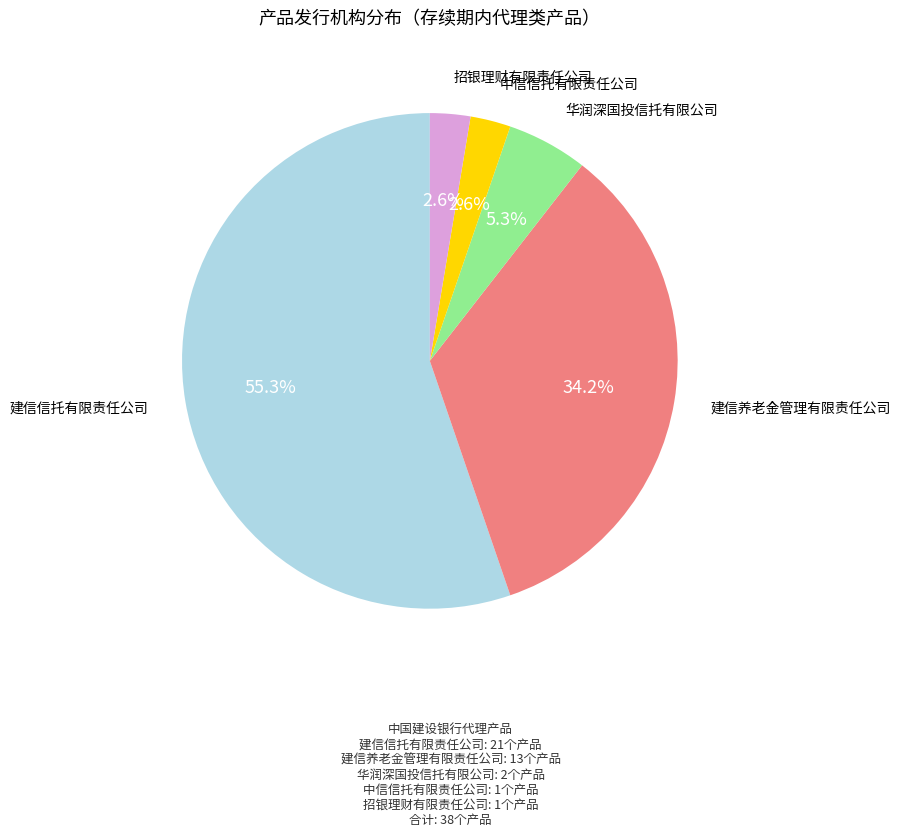

Does any single category account for the majority?

Yes